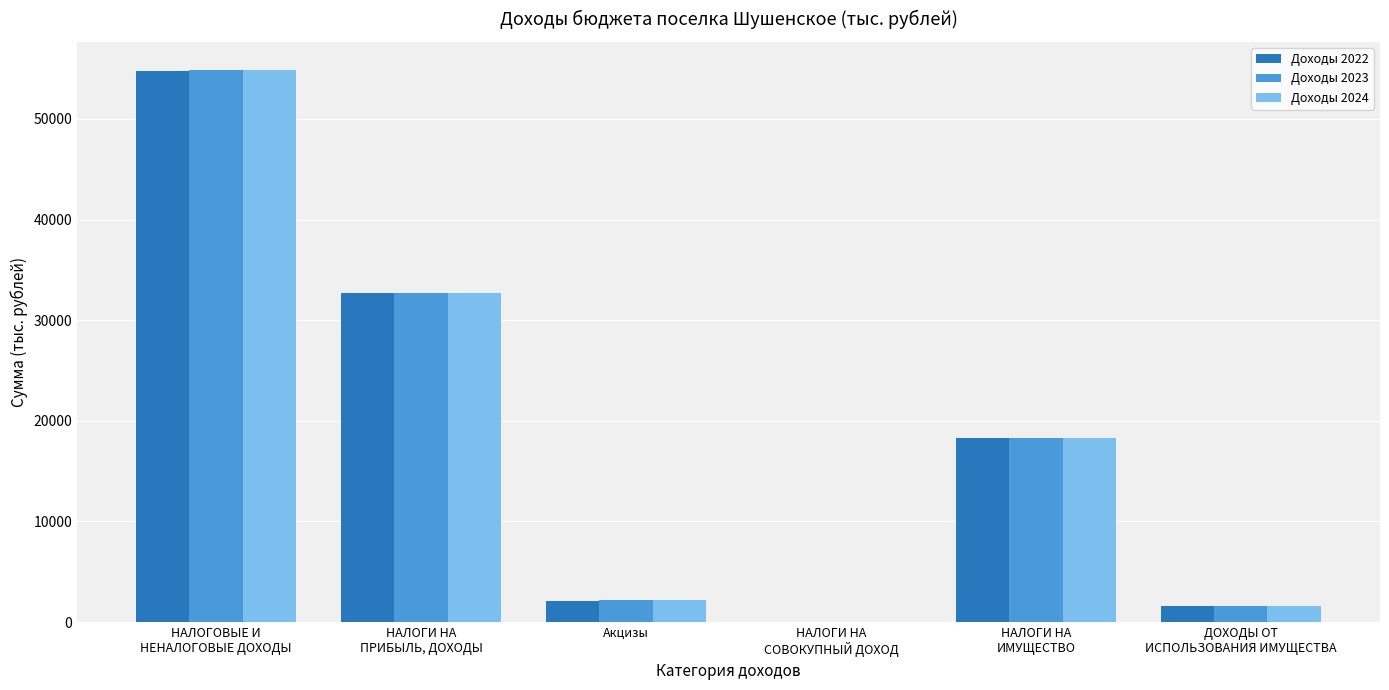

What is the maximum value for Доходы 2022?

54789.2